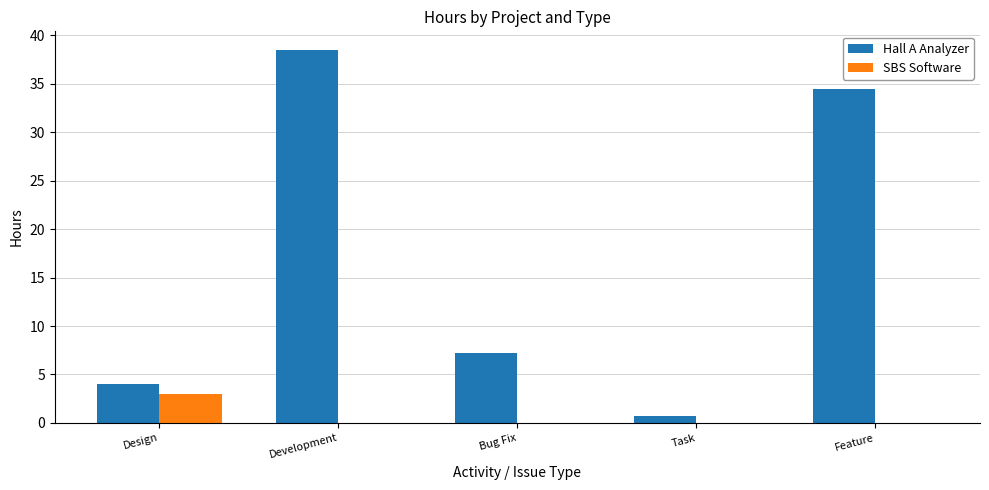

Count the SBS Software values in the range 0 to 1.

4